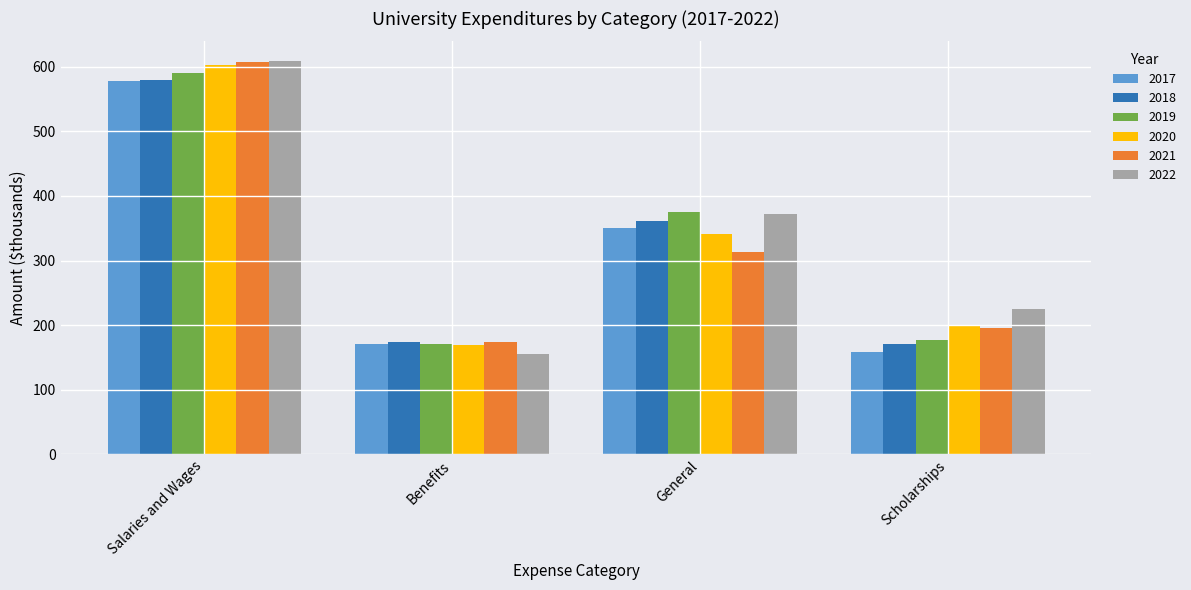

What is the sum of the 2019 values at Salaries and Wages and Scholarships?

768187